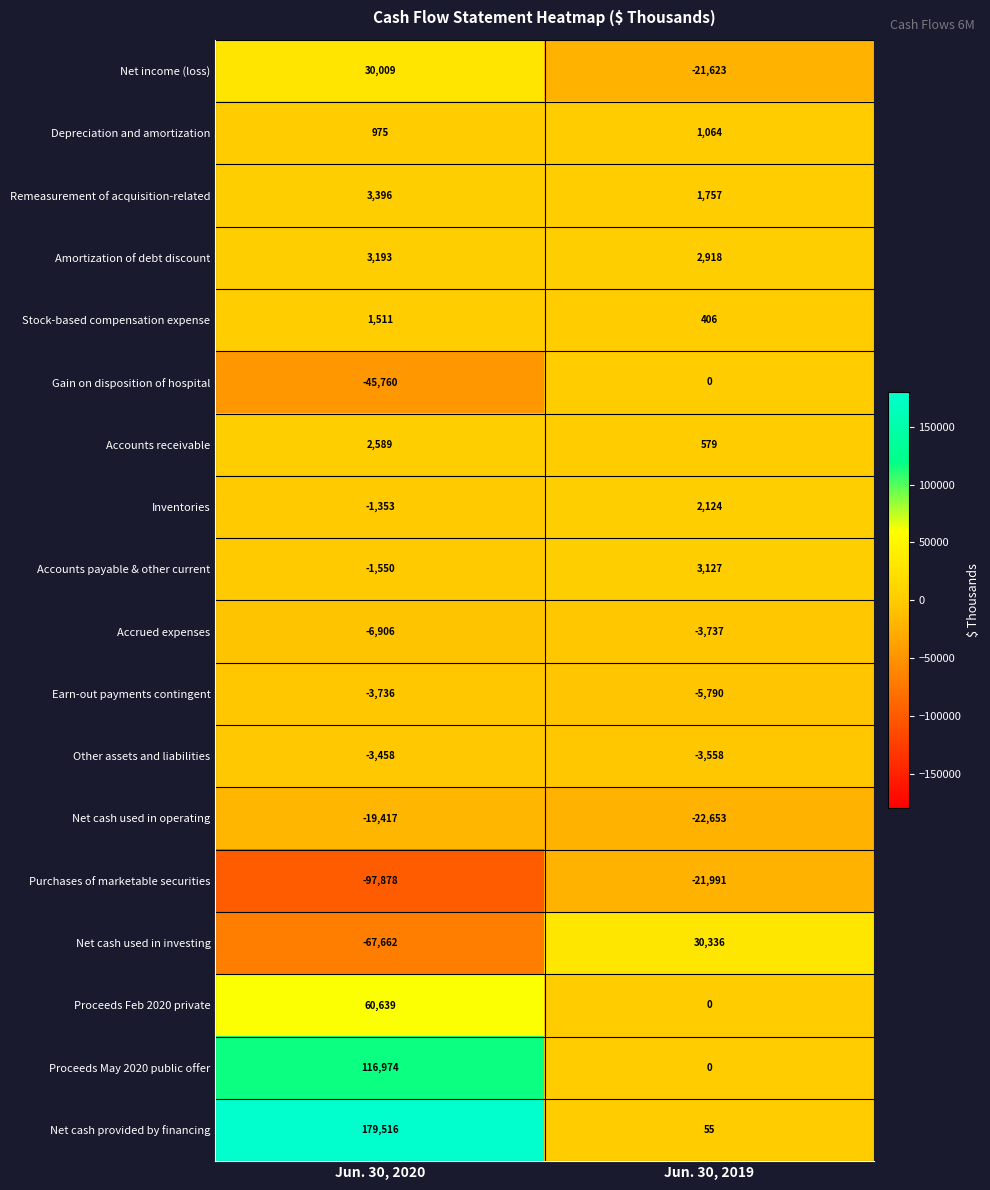

At which category does the chart reach its peak across all series?

Jun. 30, 2020